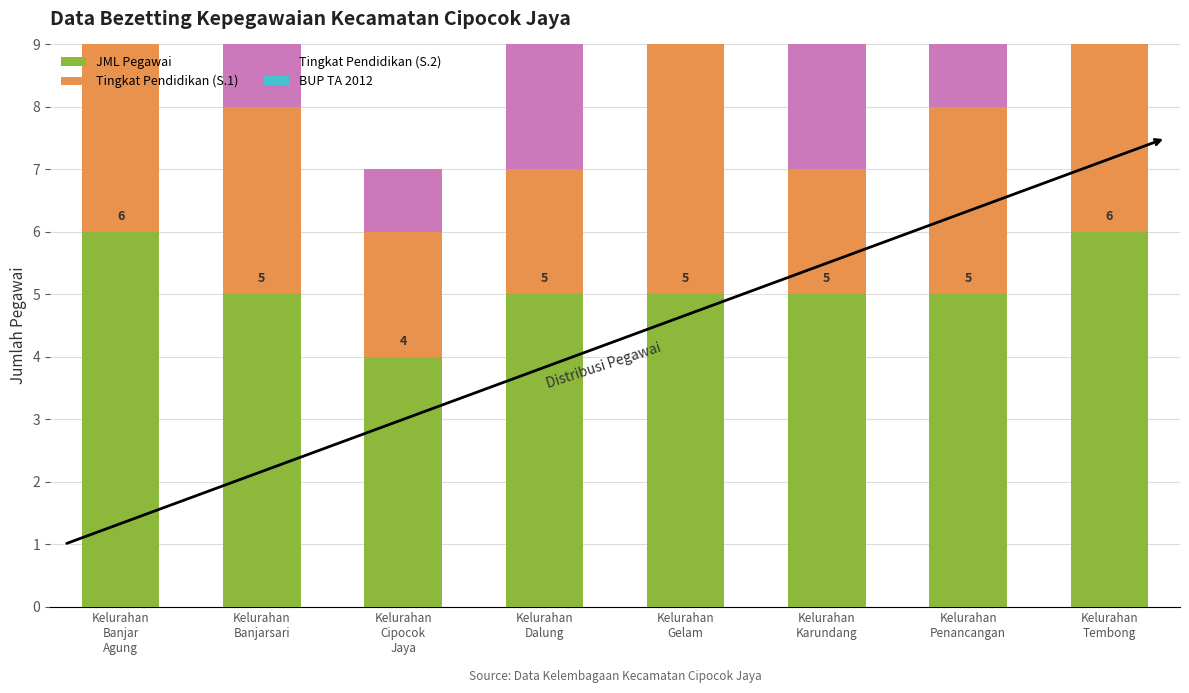

Reading left to right, what are all the values shown in this chart?

JML Pegawai: 6	5	4	5	5	5	5	6
Tingkat Pendidikan (S.1): 3	3	2	2	5	2	3	4
Tingkat Pendidikan (S.2): 2	1	1	3	0	2	1	1
BUP TA 2012: 0	0	0	0	0	0	0	0